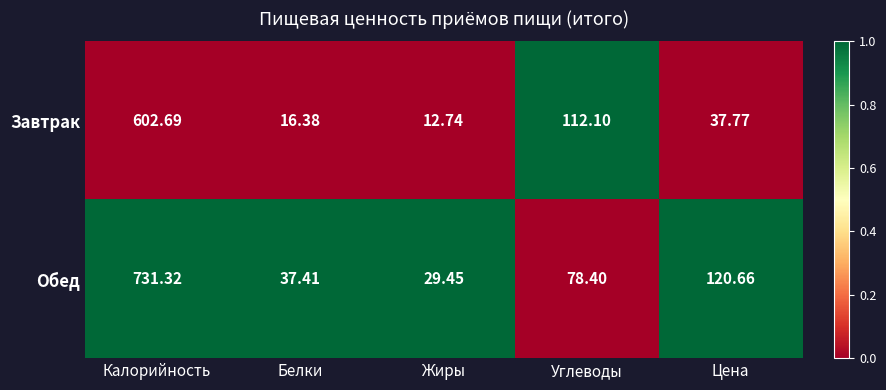

Which category has the lowest value across all series?

Жиры